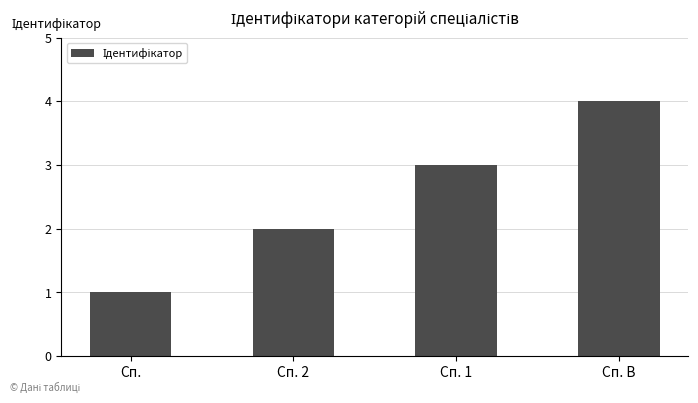

What is the value of the 1st bar from the left?

1